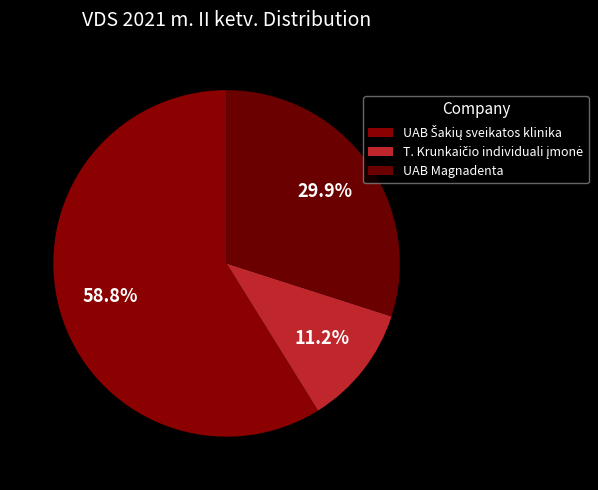

To the nearest percent, what portion does UAB Magnadenta represent?

30%